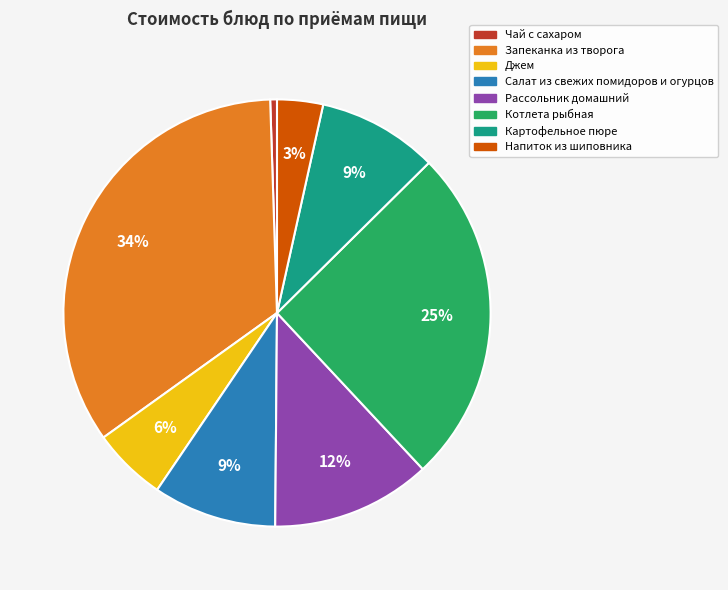

Combined, do Джем and Котлета рыбная account for over 50%?

No